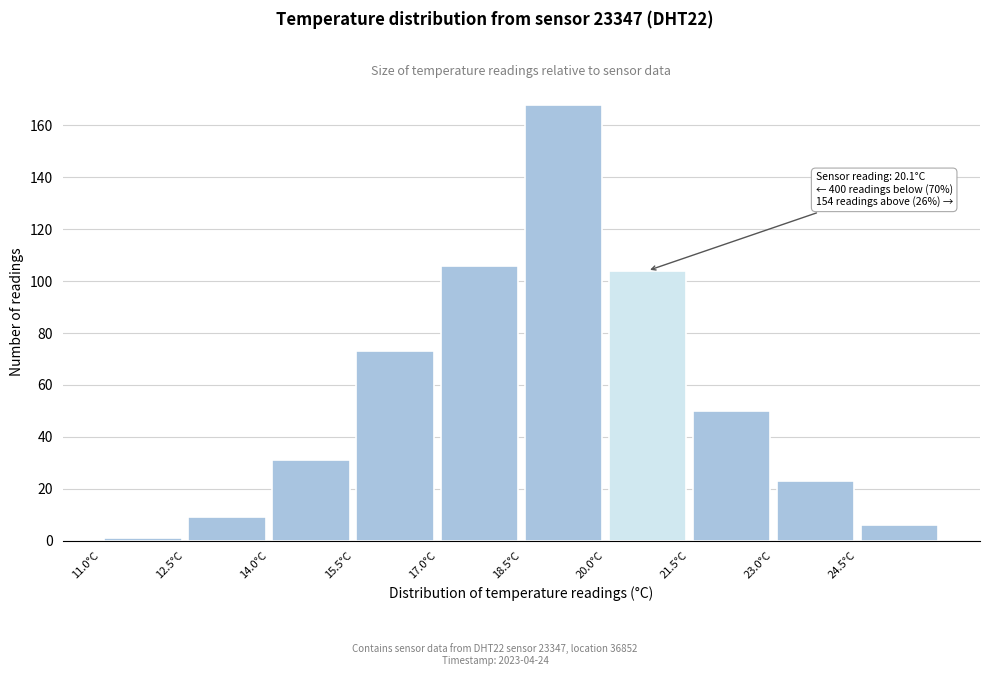

Over which range of the x-axis is the bar tallest?

18.5 to 20.0